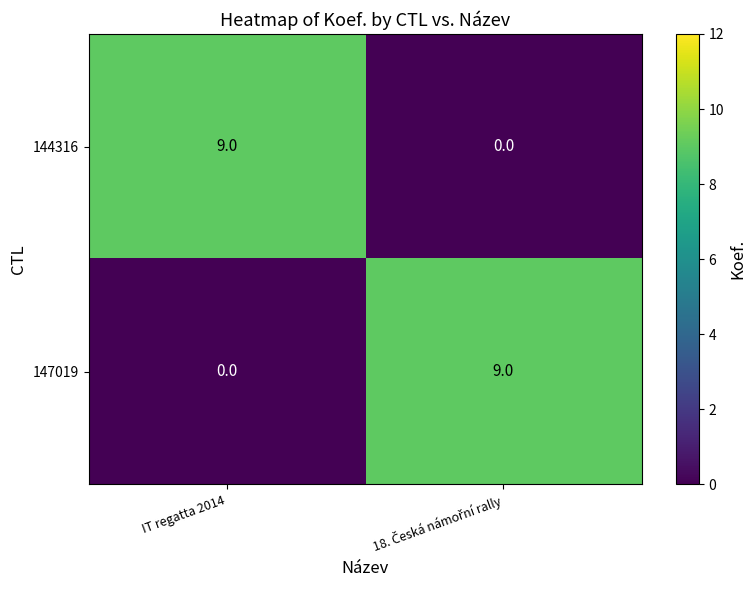

Rank the series at IT regatta 2014 from highest to lowest value.

144316, 147019